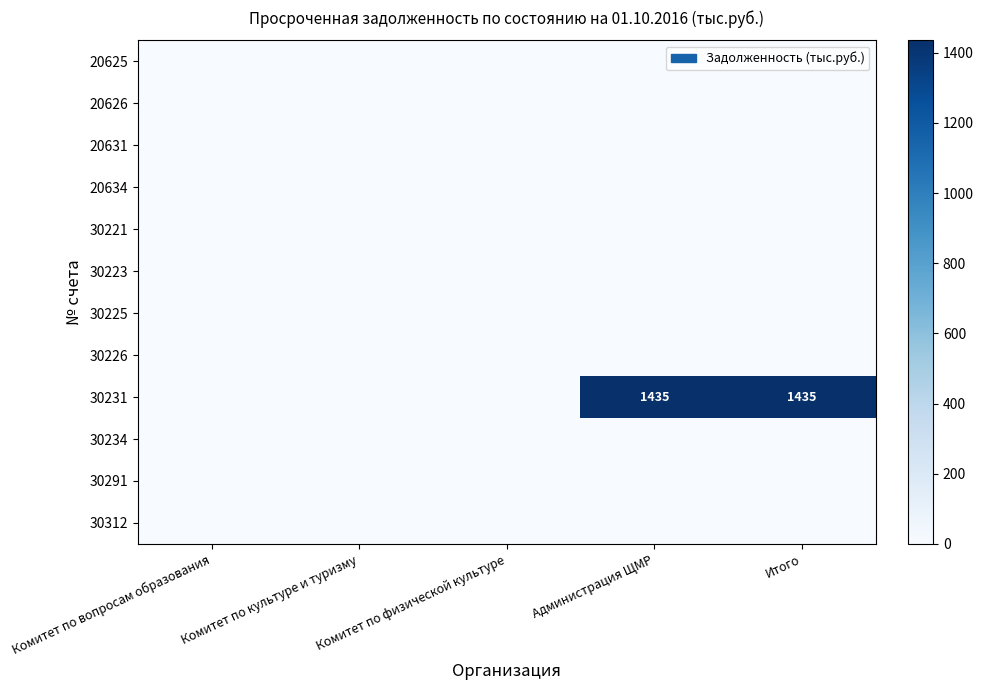

What is the difference between the highest and lowest values at Итого?

1435